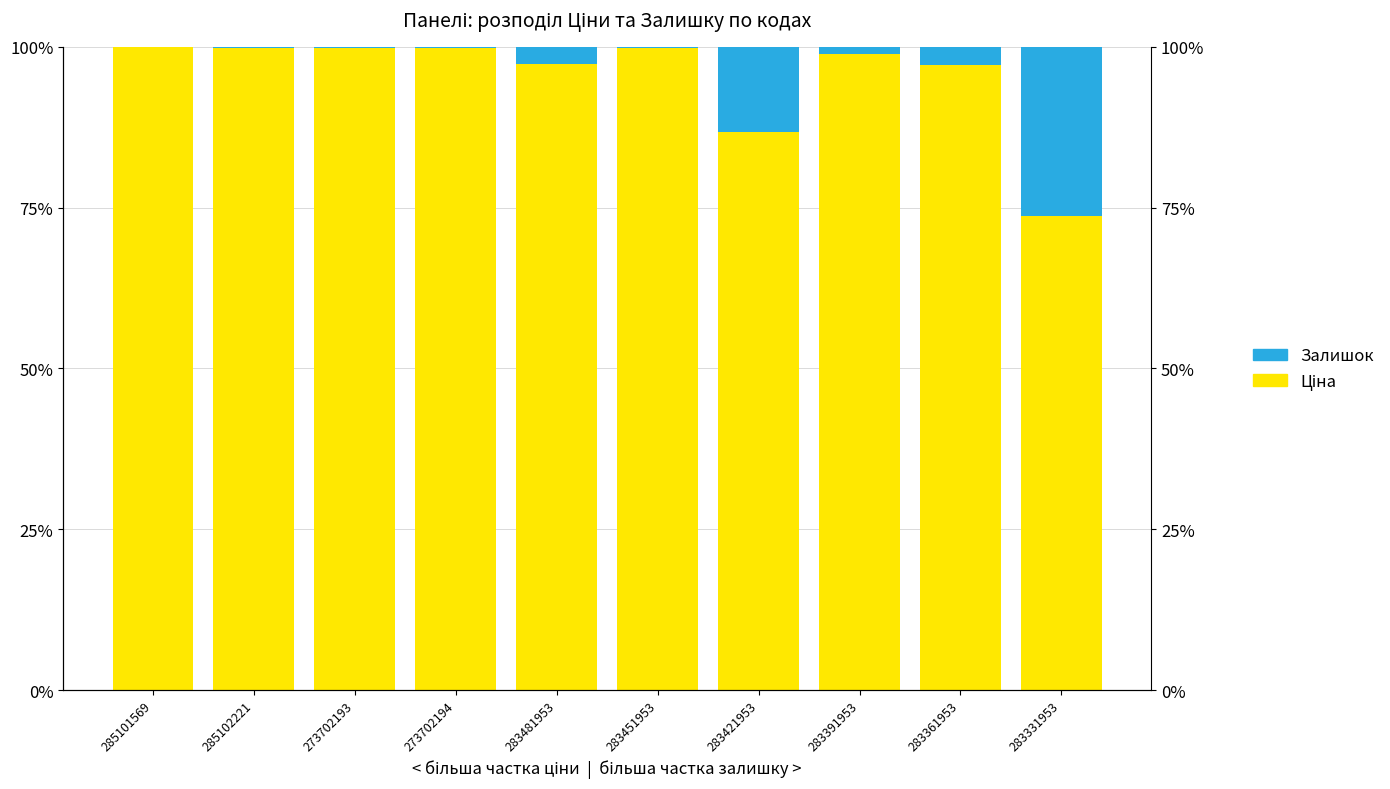

Reading right to left, what are all the values shown in this chart?

Ціна: 73.7	97.2	98.9	86.7	99.8	97.4	99.8	99.8	99.9	99.9
Залишок: 26.3	2.8	1.1	13.3	0.2	2.6	0.2	0.2	0.1	0.1